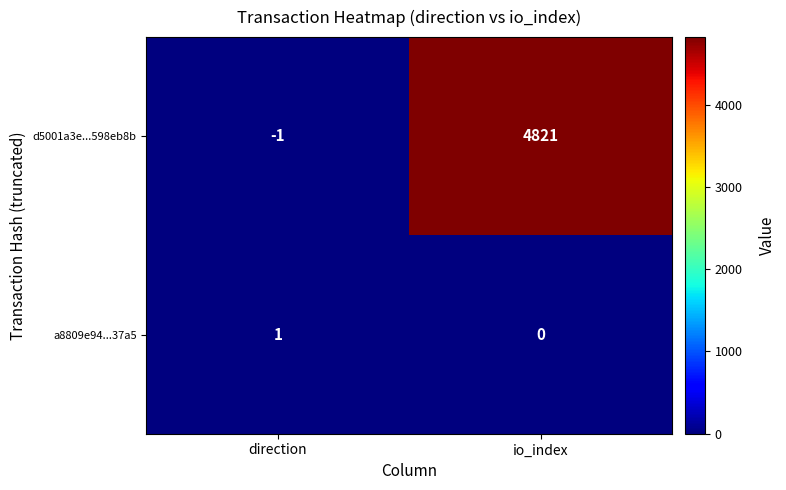

What is the sum of the d5001a3e...598eb8b values at io_index and direction?

4820